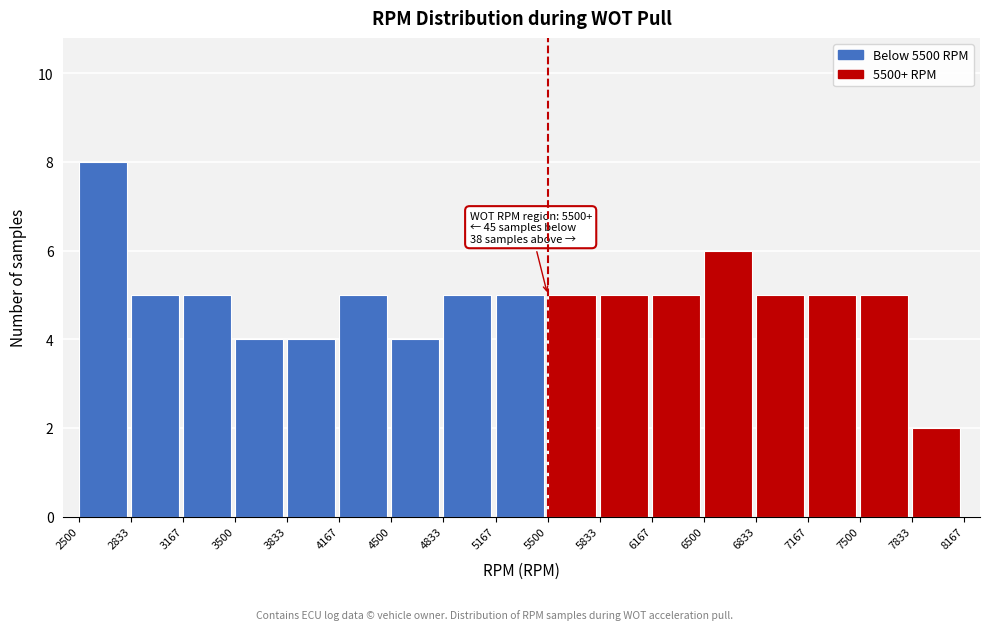

Over which range of the x-axis is the bar tallest?

2500 to 2833